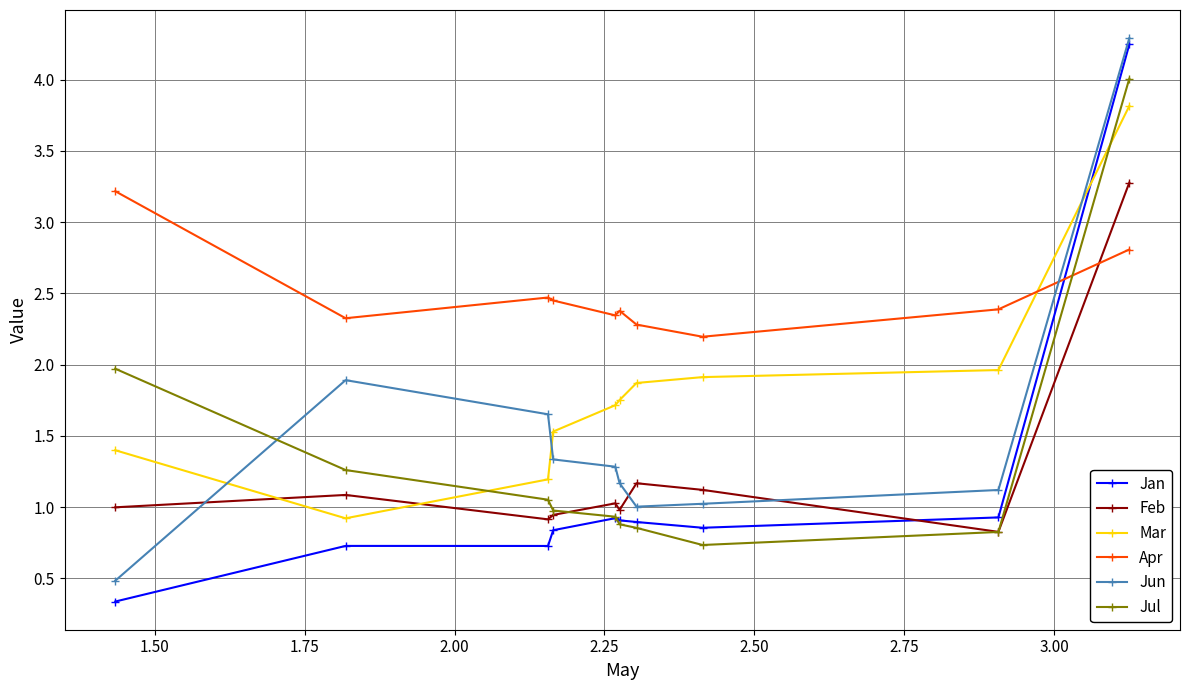

Is this an area chart (filled region under the line)?

No